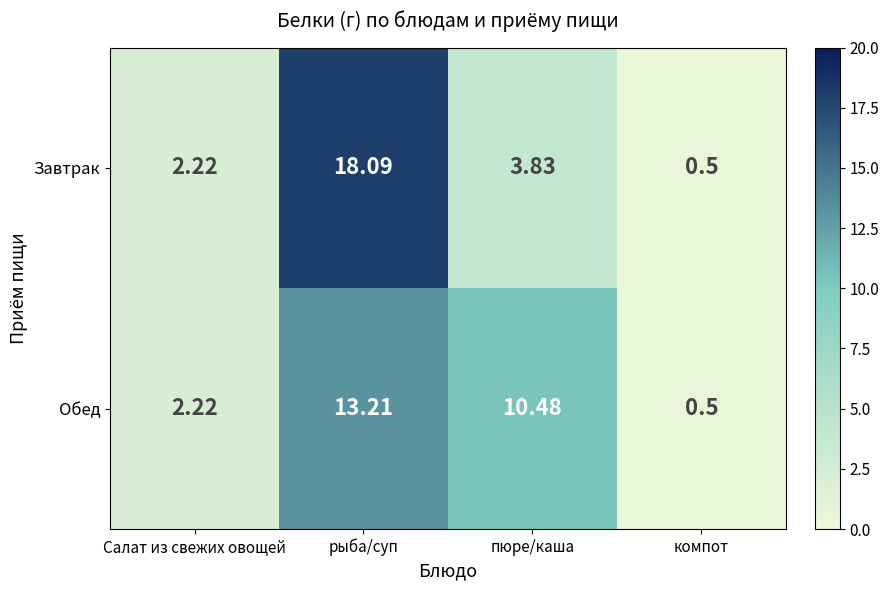

At which label does Обед first exceed 10?

рыба/суп